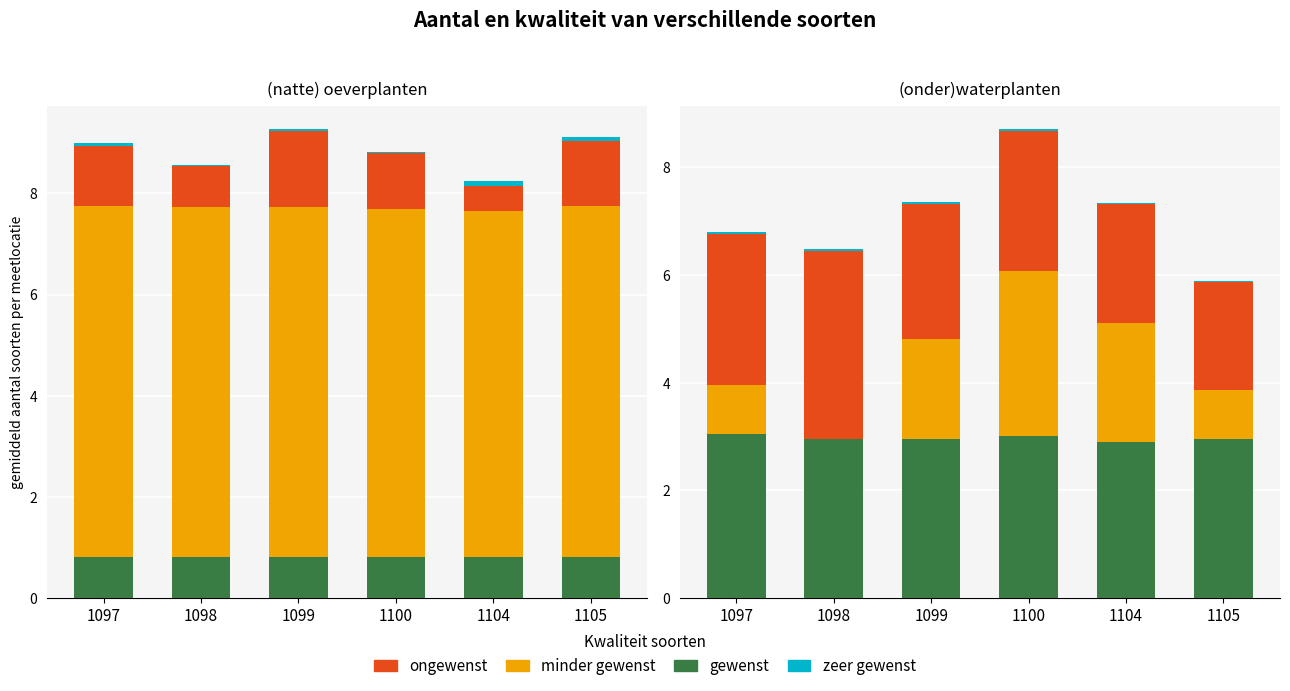

Which has a higher value, 1104 or 1097?

1097